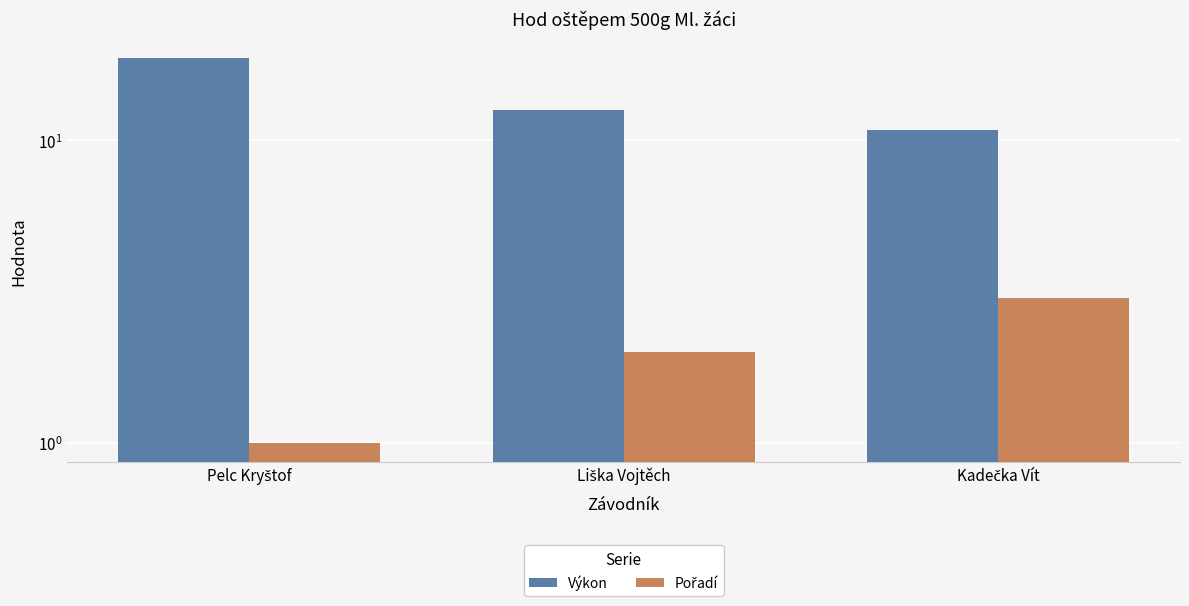

True or false: Pořadí has a value of 1.5 at Pelc Kryštof.

False